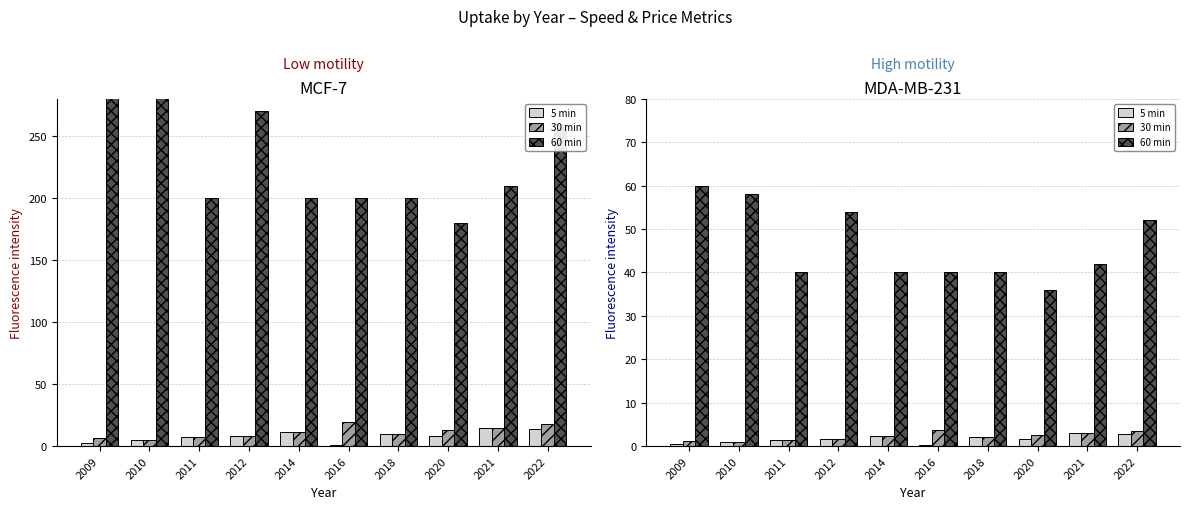

What is the sum of all 60 min (Speed km/u) values?

462.0